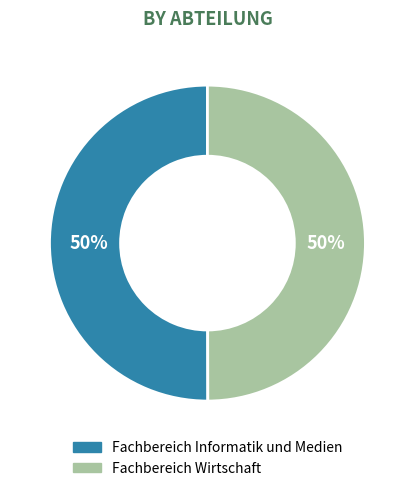

To the nearest percent, what is the combined percentage of Fachbereich Informatik und Medien and Fachbereich Wirtschaft?

100%